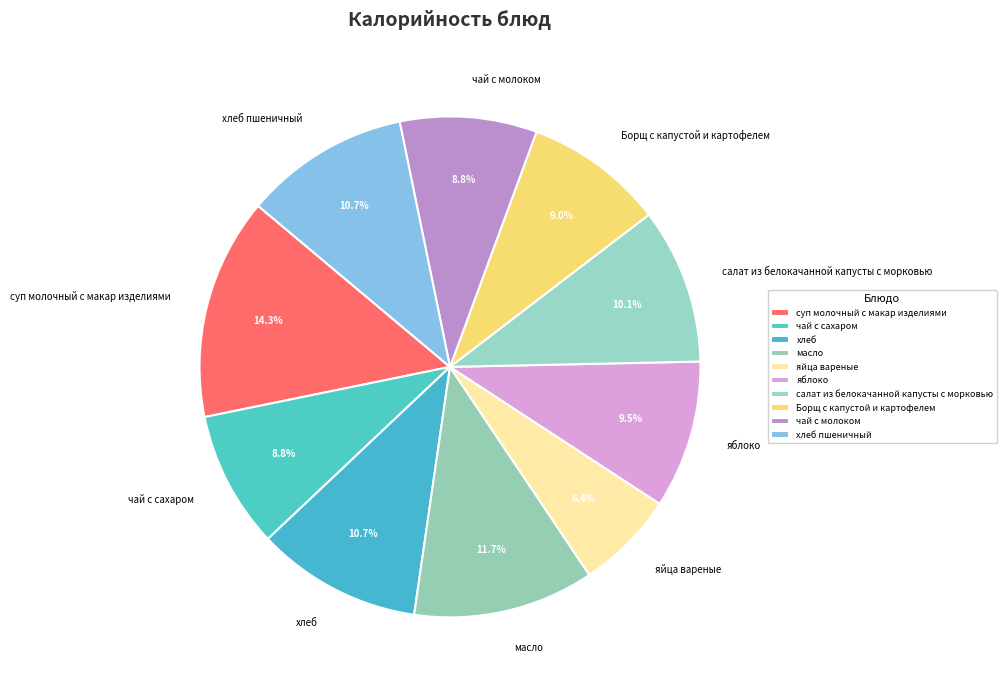

How many slices are in this pie chart?

10